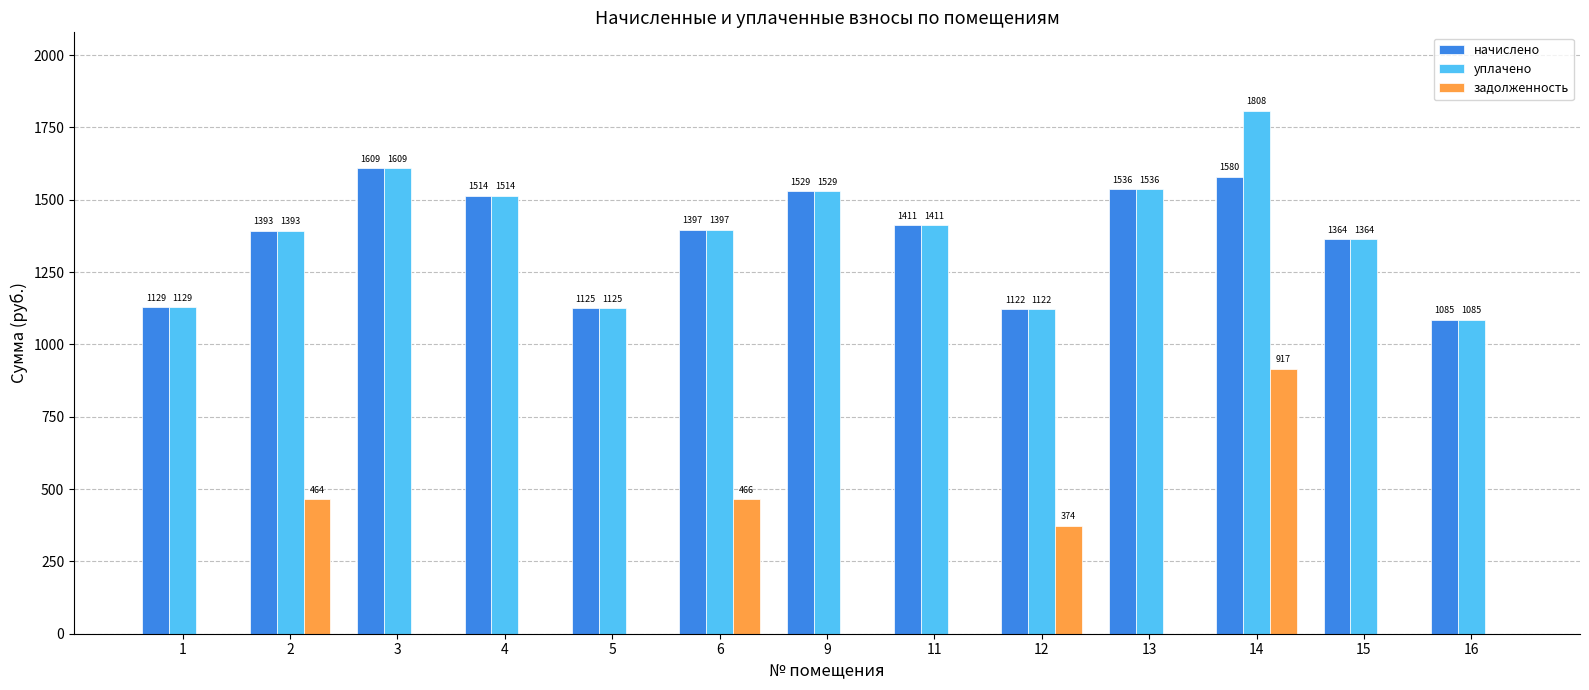

True or false: задолженность has a value of 637.5 at 11.

False